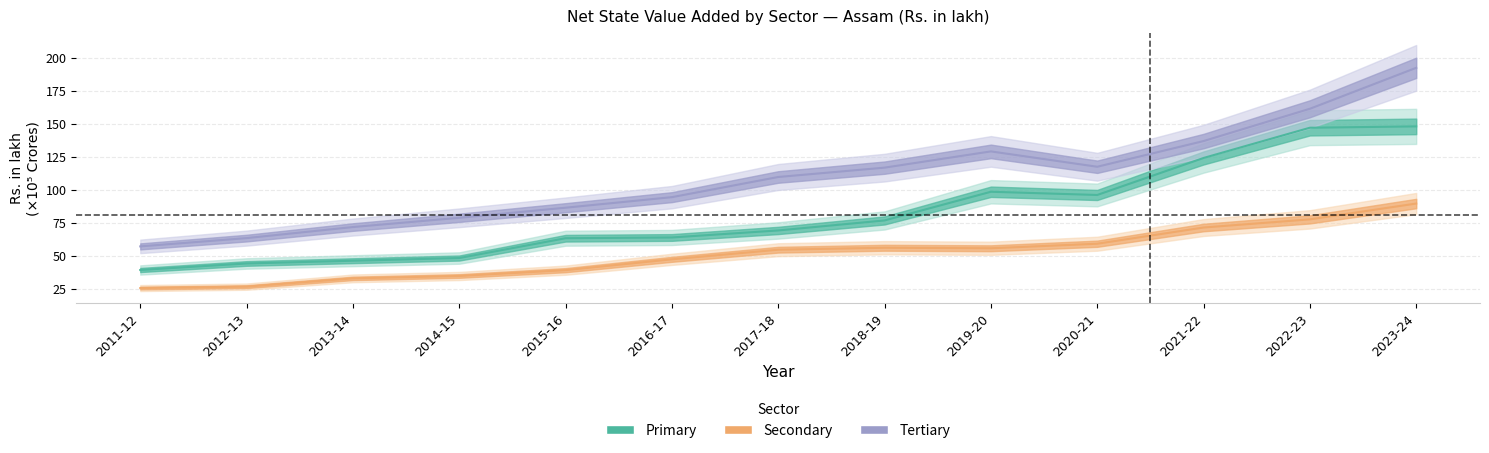

What is the sum of all Secondary values?

668.7